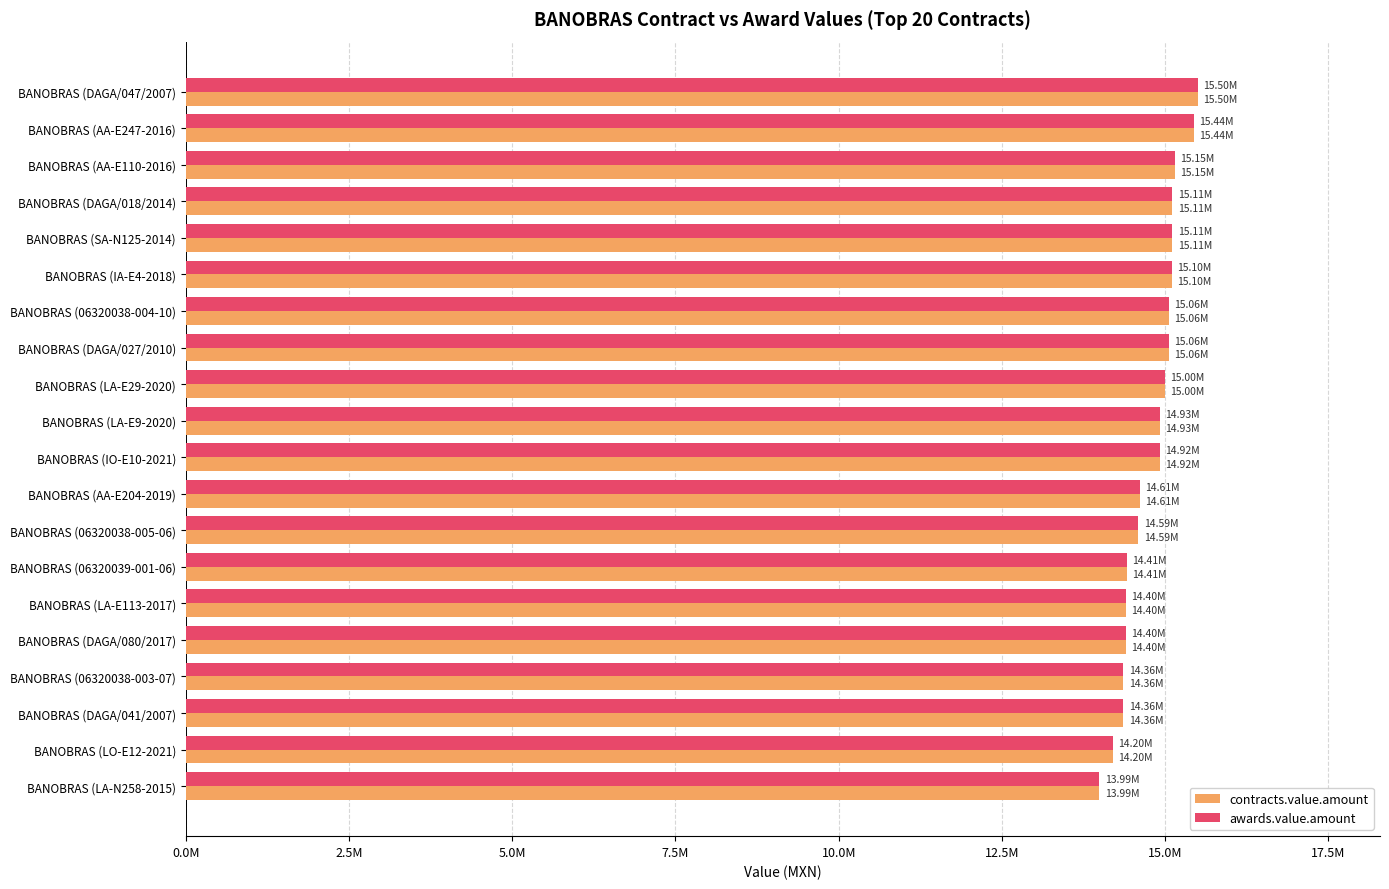

What are all the series names shown in the legend?

contracts.value.amount, awards.value.amount